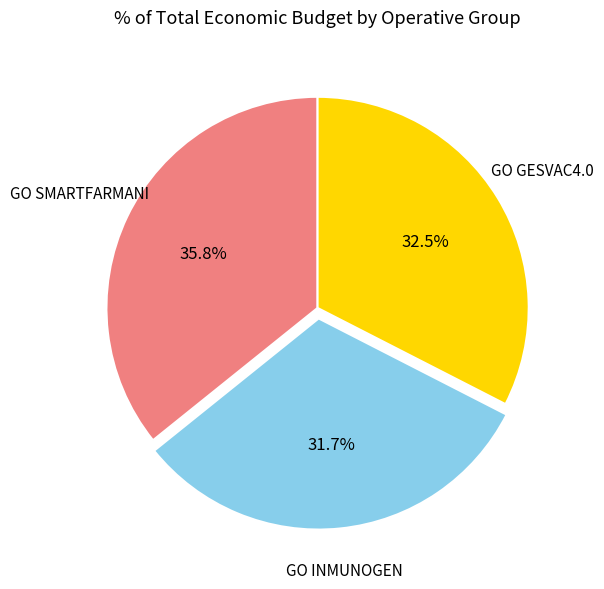

Is there a majority slice in this chart?

No